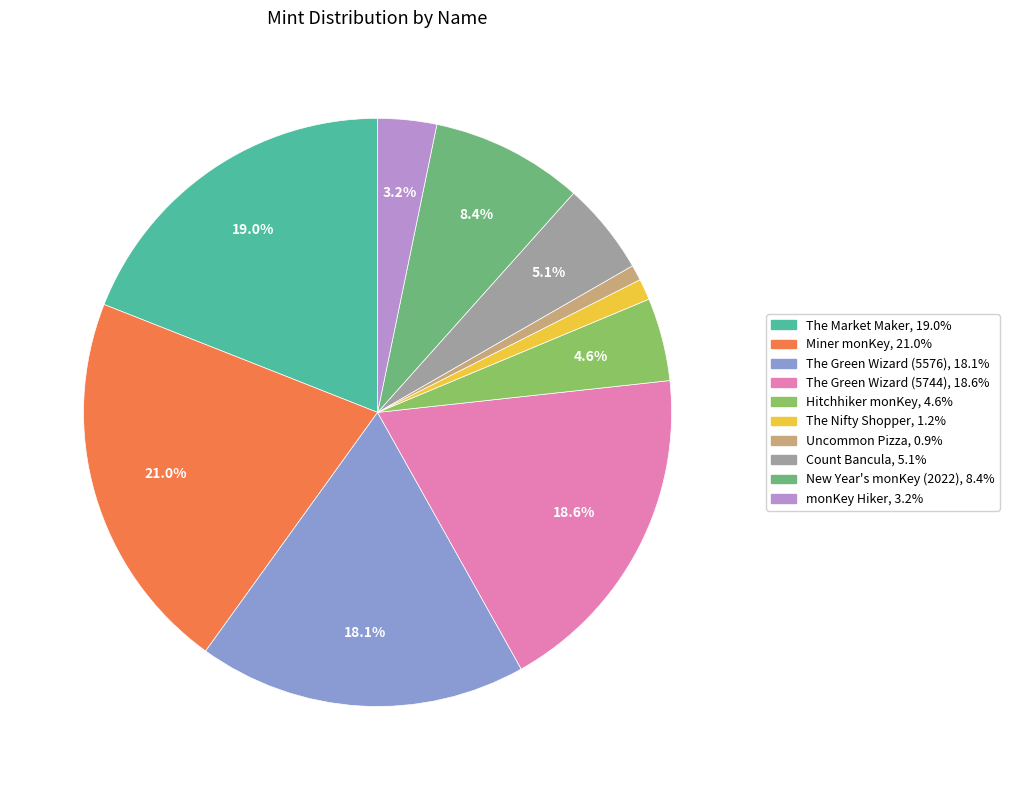

Count the number of slices in the pie.

10